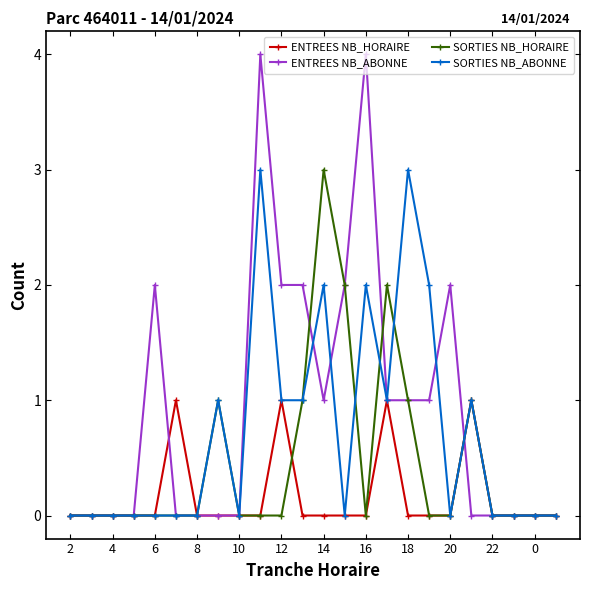

List the series in order of their overall mean, highest first.

ENTREES NB_ABONNE, SORTIES NB_ABONNE, SORTIES NB_HORAIRE, ENTREES NB_HORAIRE